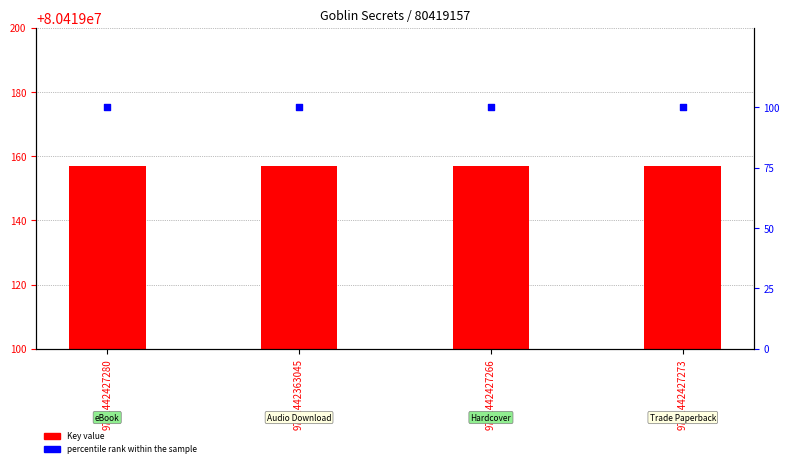

Which series has the widest spread of Y values?

Key value